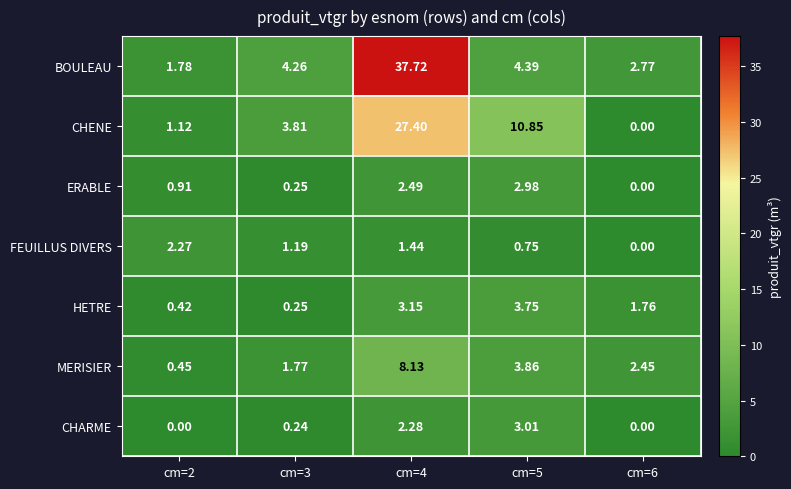

Which series has the largest total across all categories?

BOULEAU